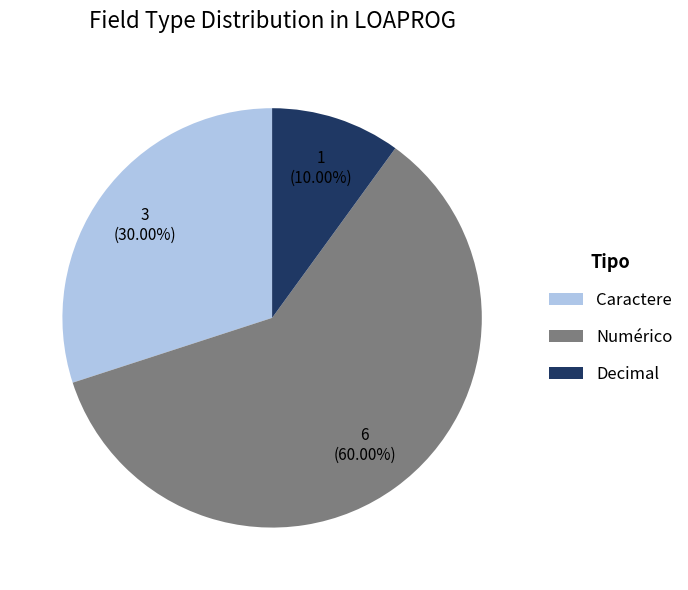

Is there any slice that represents more than half of the pie?

Yes